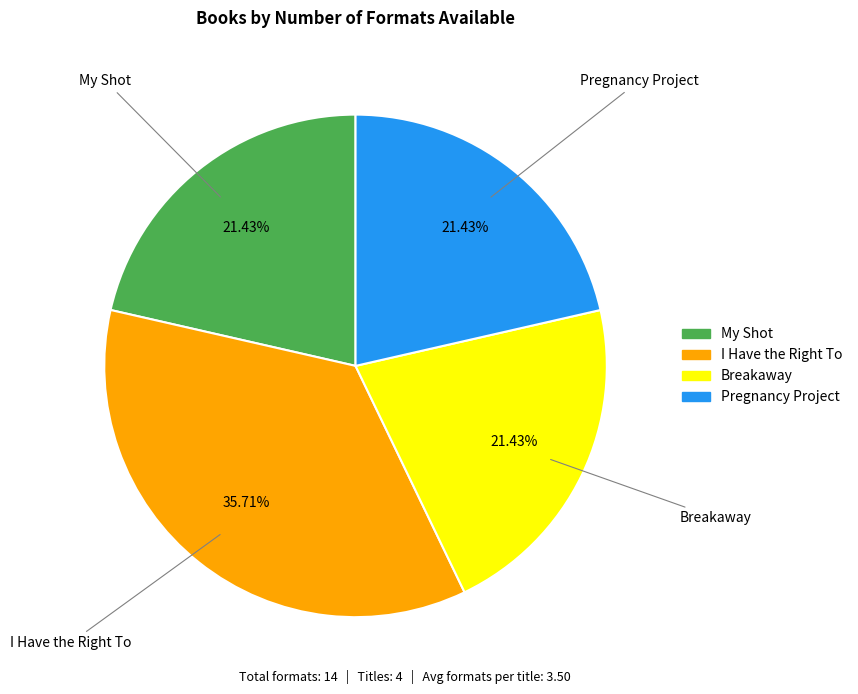

Count the number of slices in the pie.

4